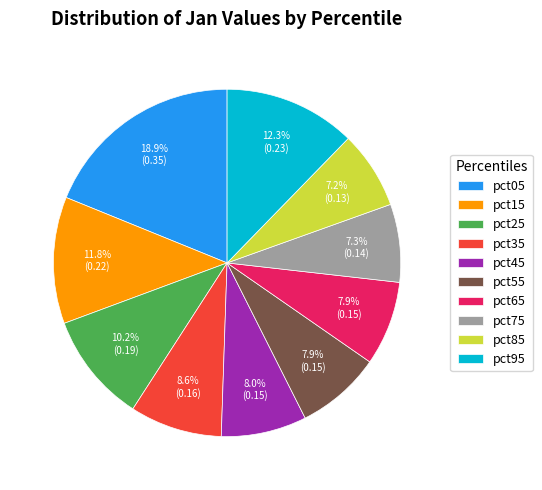

Which slice is the largest?

pct05